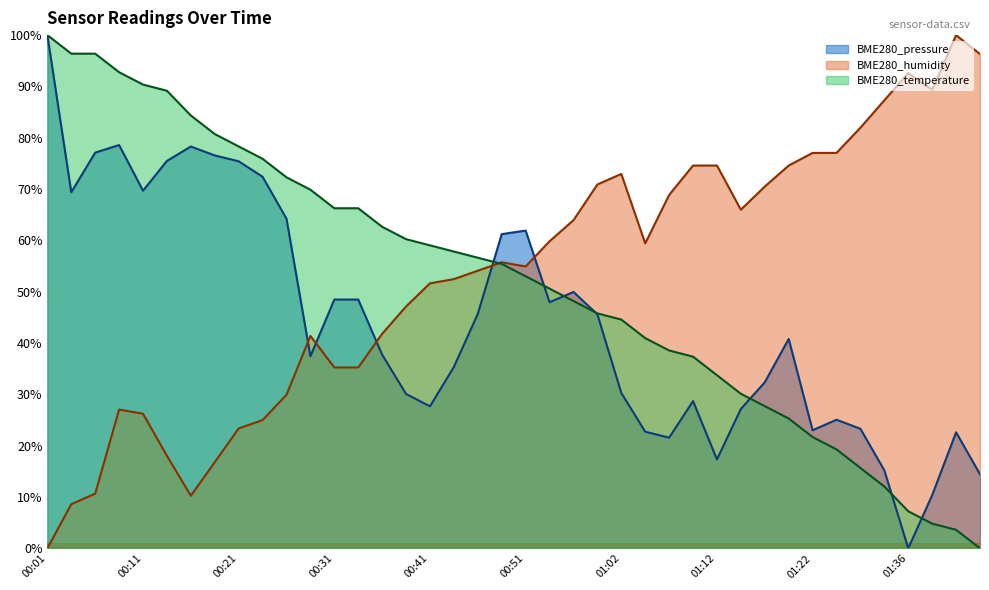

What is the spread (max minus min) of values at 00:54?

11.9